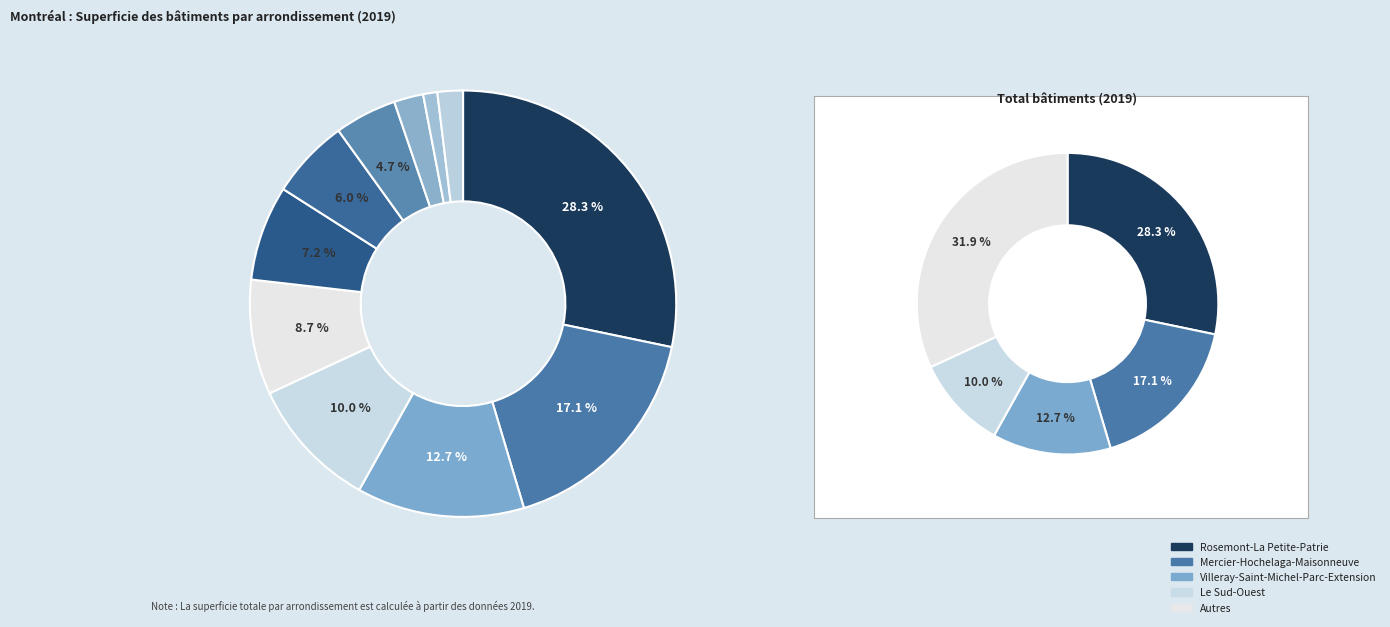

How much of the chart is everything except Rivière-des-Prairies-Pointe-aux-Trembles?

91.3%